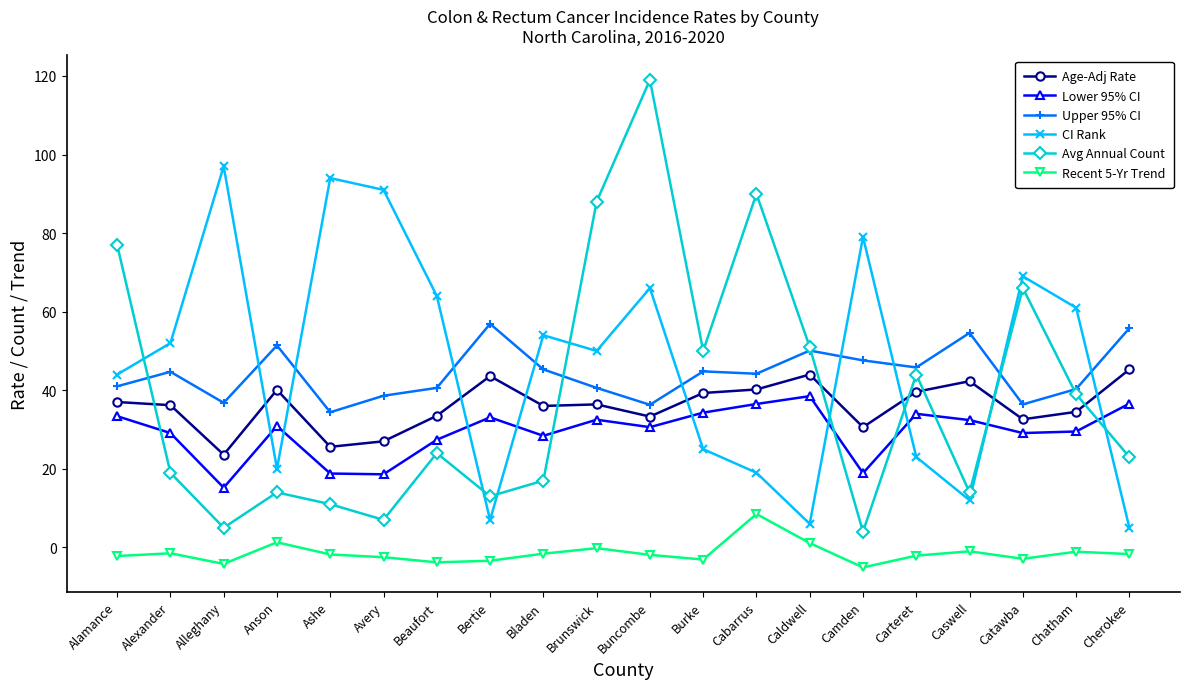

What is the maximum value for Recent 5-Yr Trend?

8.5